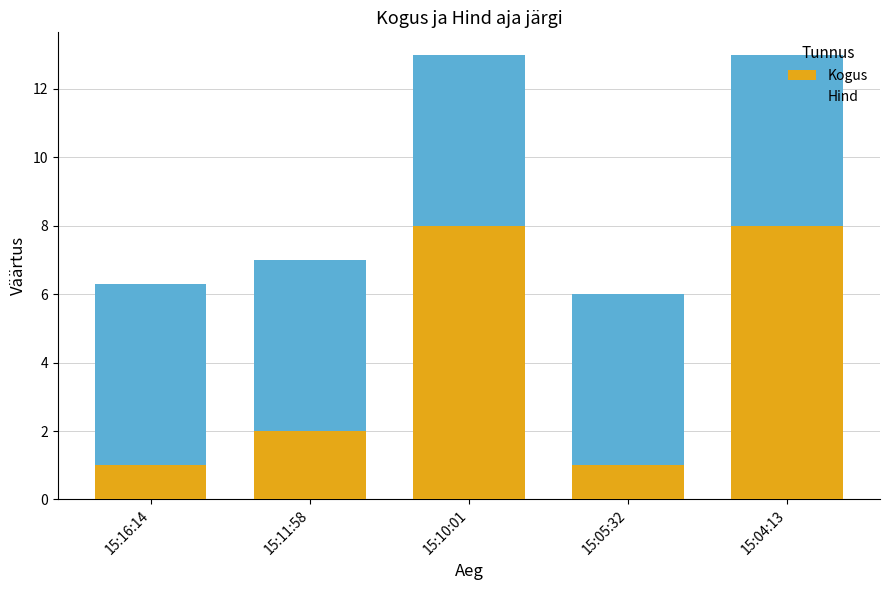

At which label is Kogus closest to 4?

15:11:58